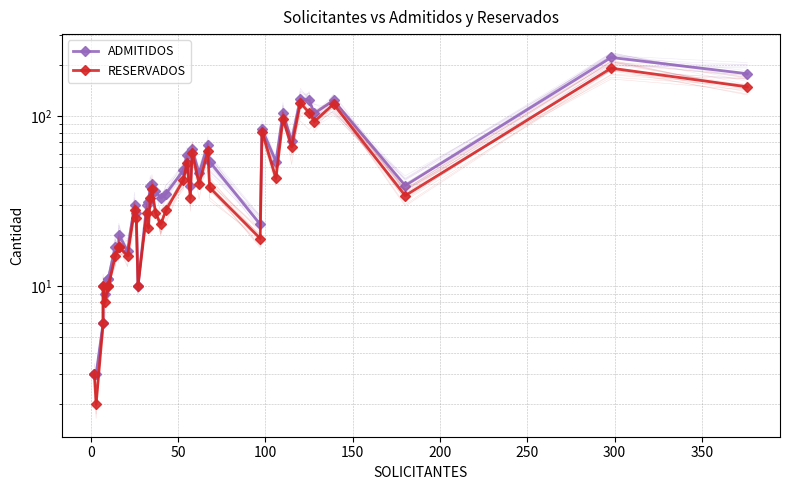

How many data points in RESERVADOS are less than 33?

20